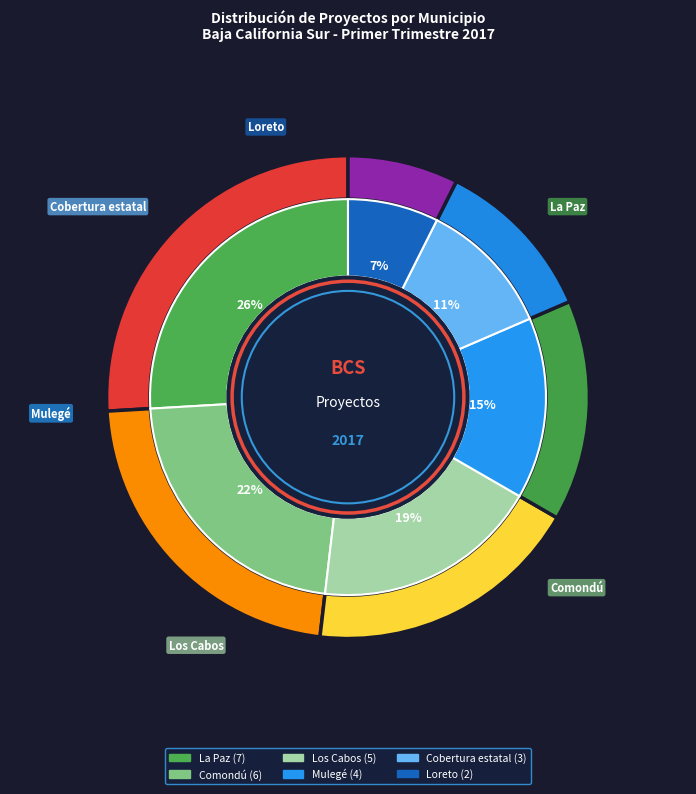

Is there any slice that represents more than half of the pie?

No